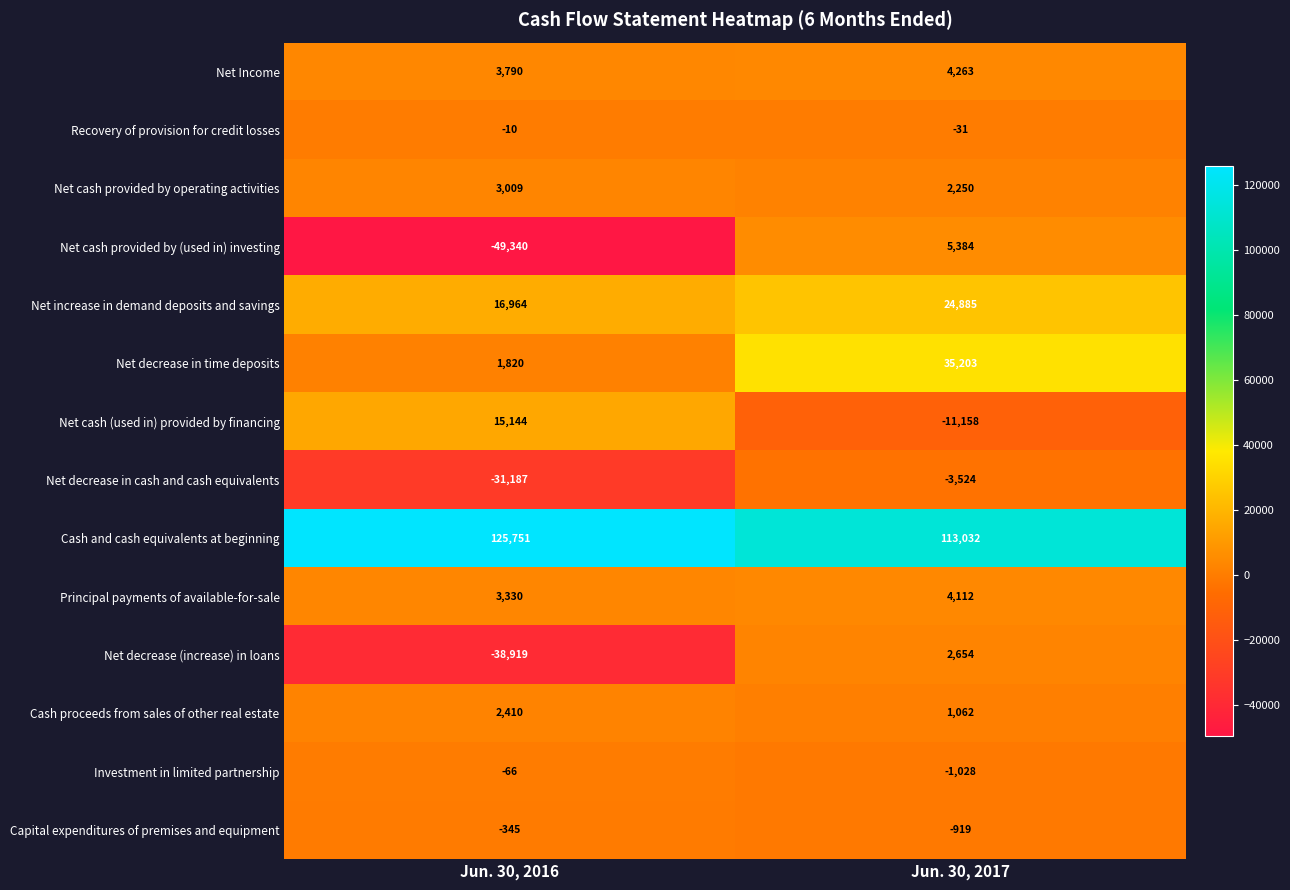

Which category has the lowest value across all series?

Jun. 30, 2016